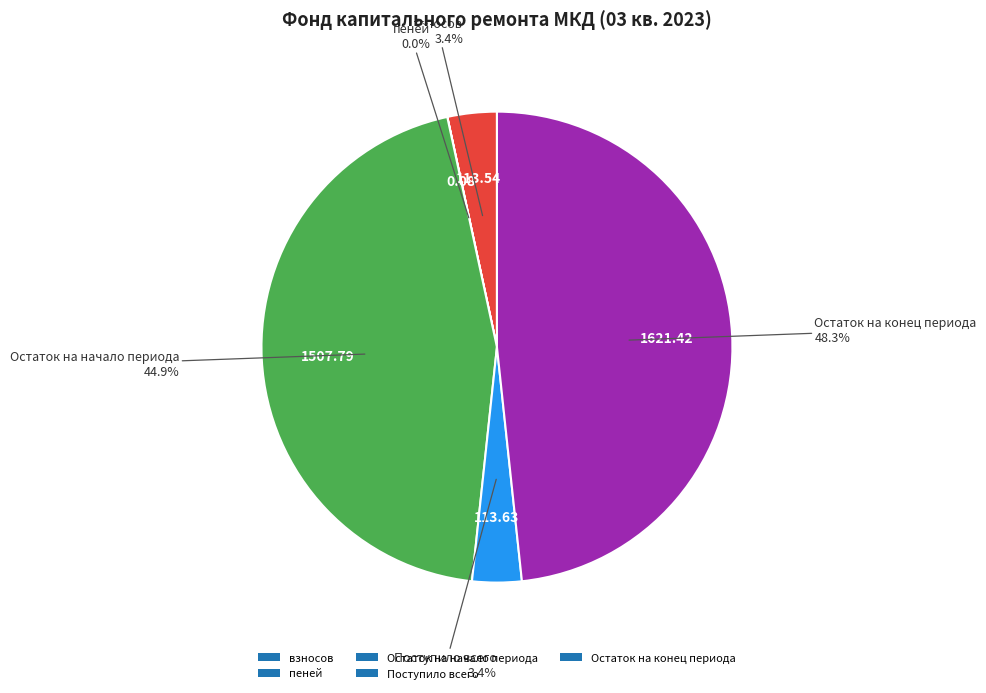

To the nearest percent, what portion does Остаток на конец периода represent?

48%